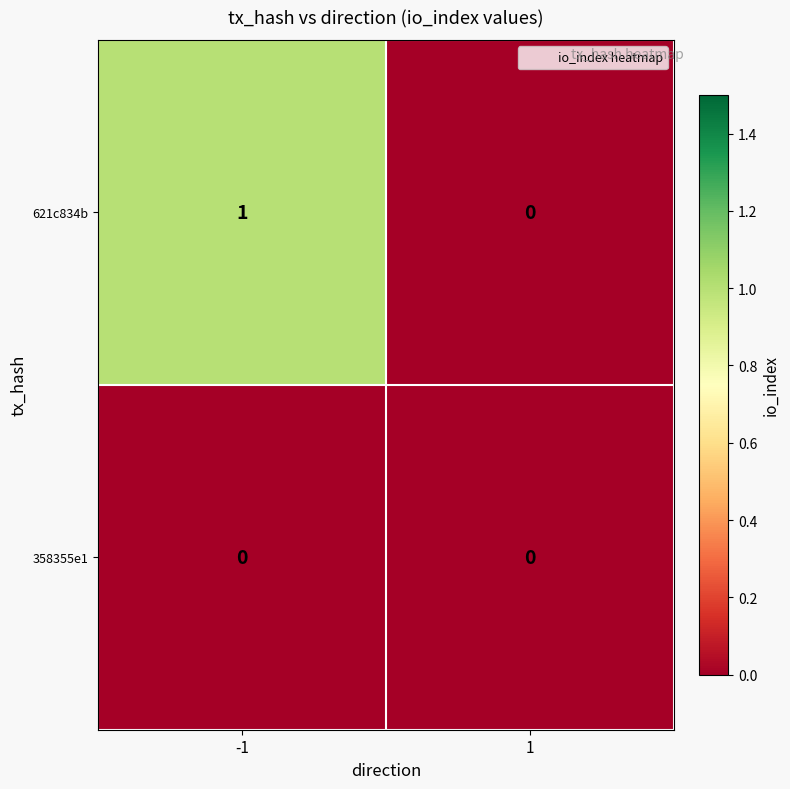

How many distinct data groups are displayed?

2